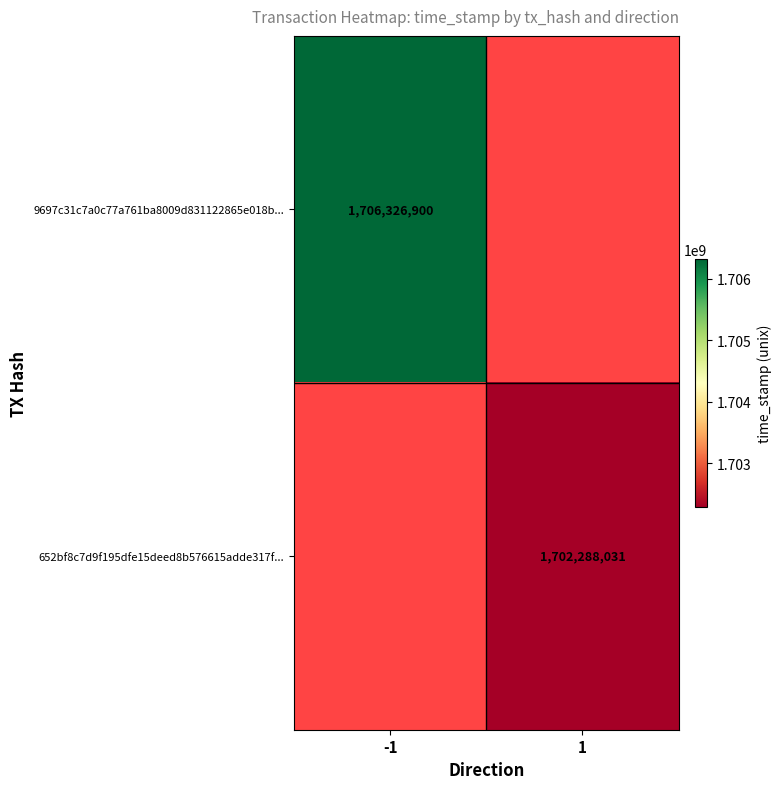

The 652bf8c7d9f195dfe15deed8b576615adde317f... series shows 1702288031 at 1. True or false?

True